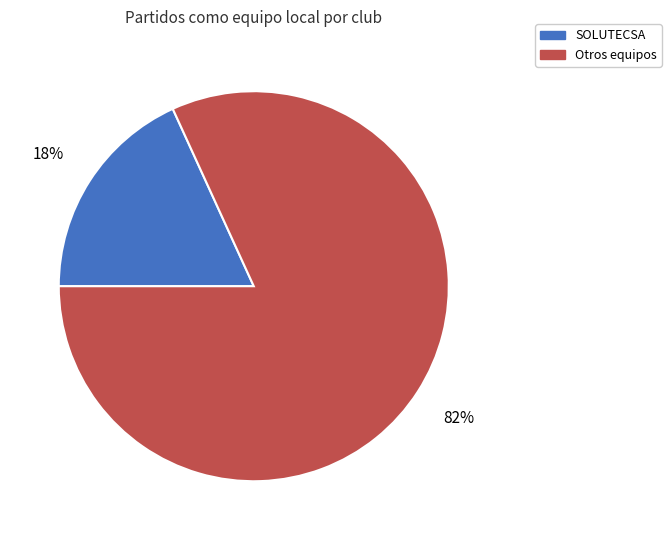

How many slices are in this pie chart?

2